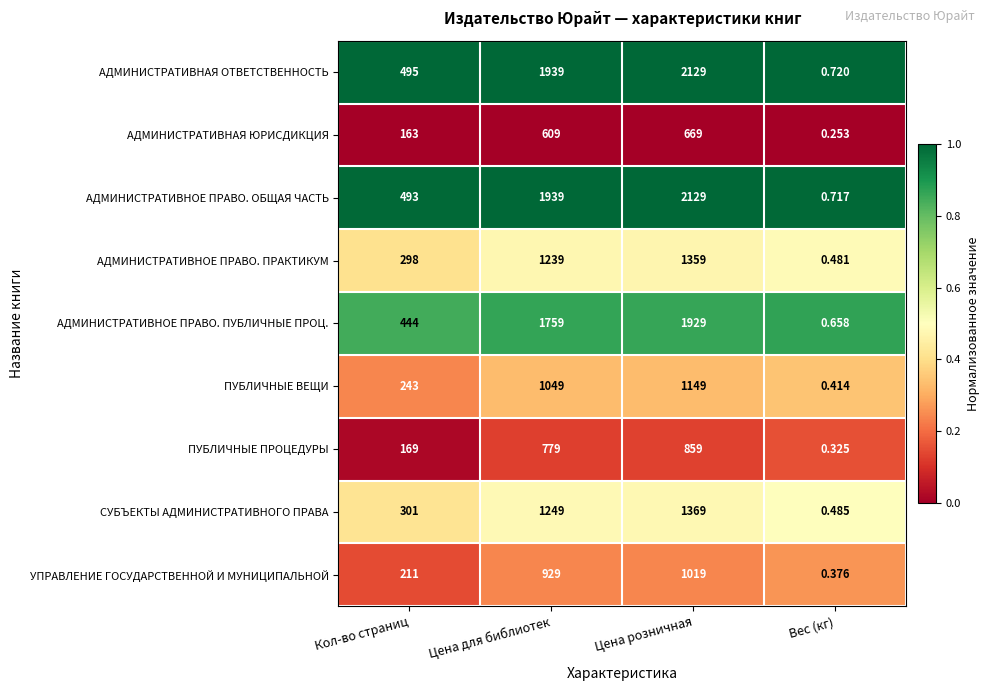

What is the spread (max minus min) of values at Цена для библиотек?

1330.0